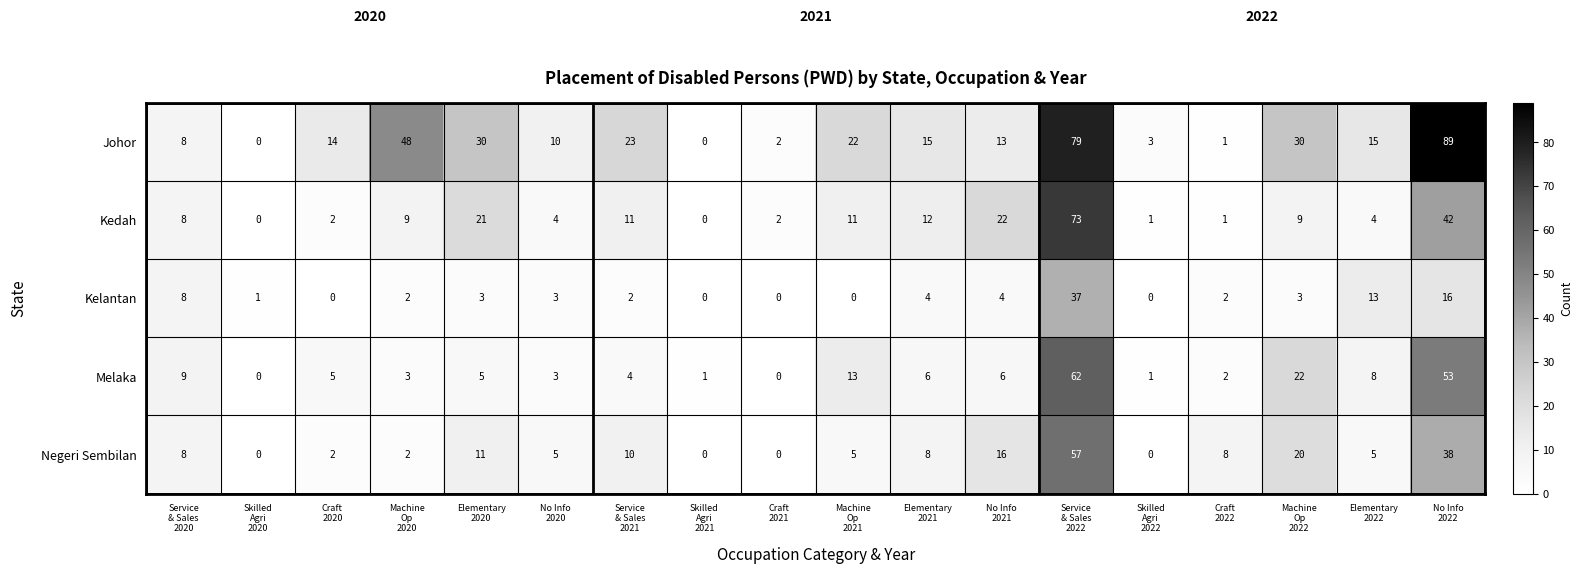

What is the difference between the maximum and minimum values in the Johor series?

89